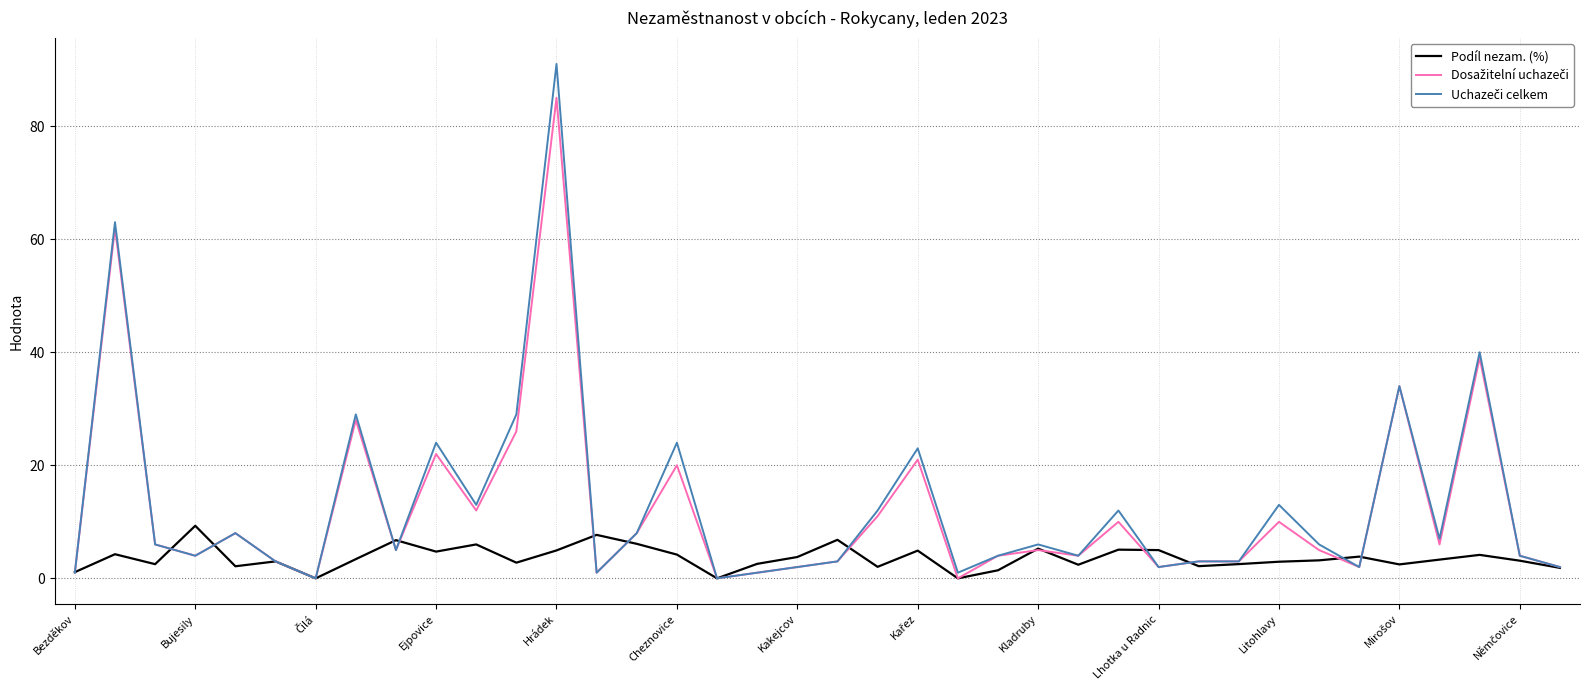

What is the maximum value shown in the chart?

91.0